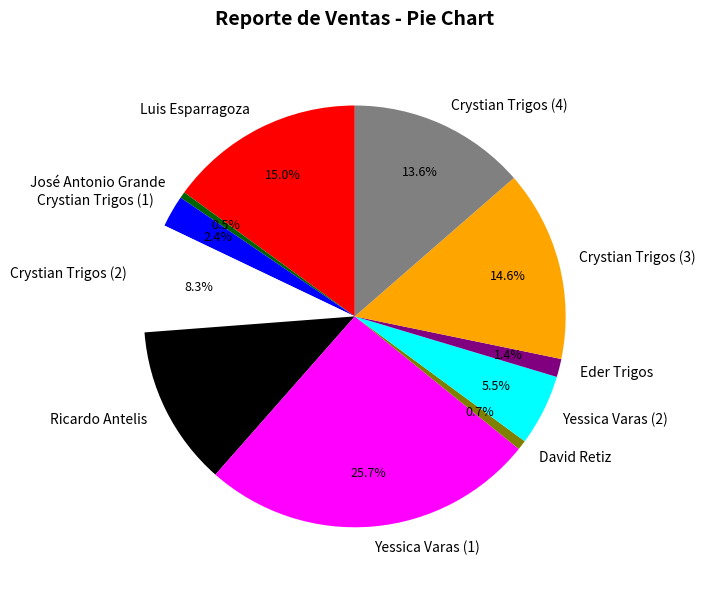

Does Yessica Varas (1) represent more than half of the total?

No